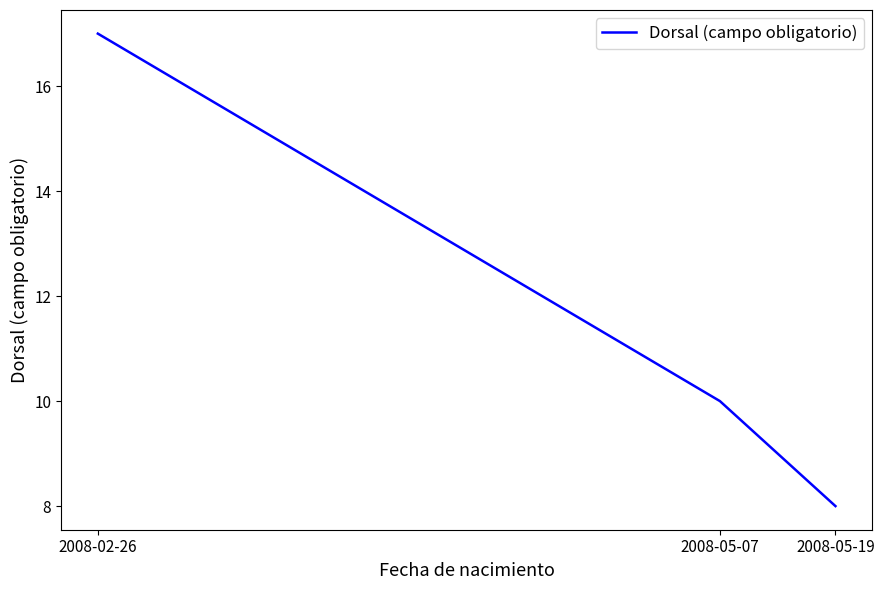

What is the greatest value displayed?

17